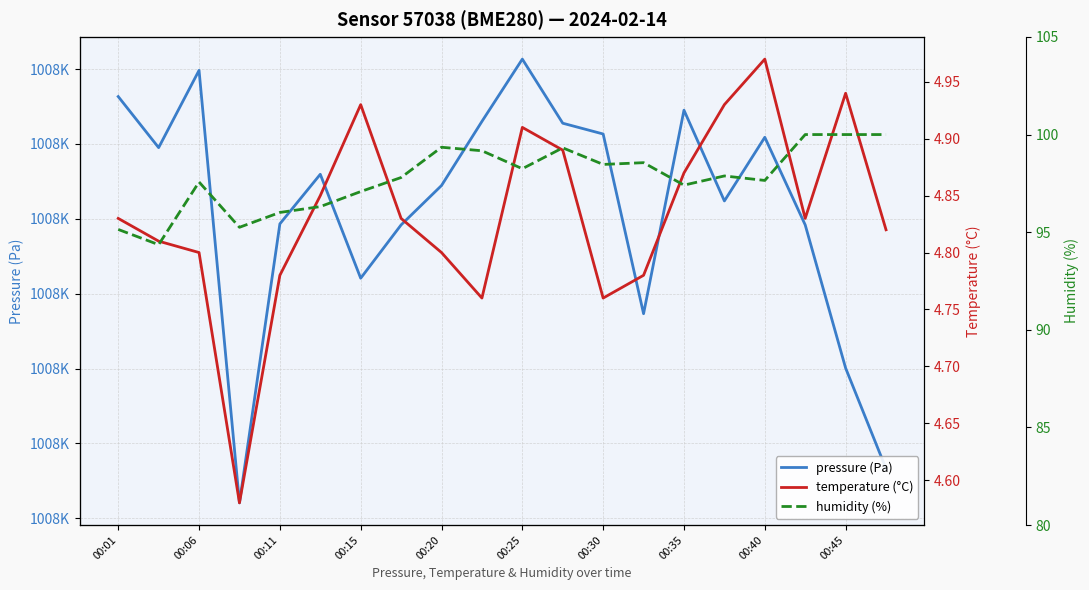

At which label is pressure (Pa) closest to 100830?

00:15